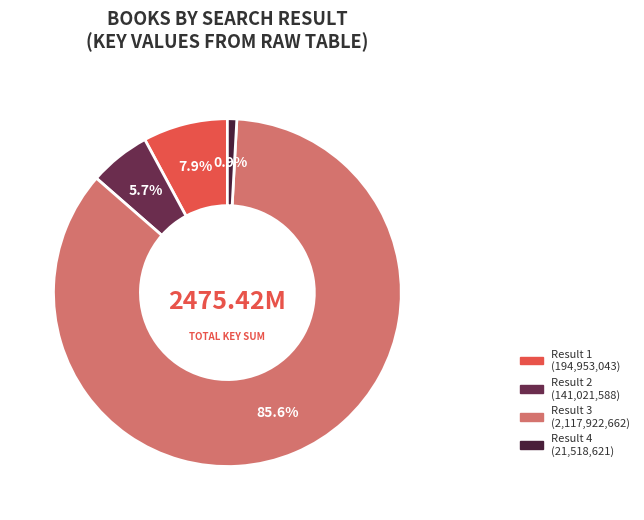

Is there a majority slice in this chart?

Yes